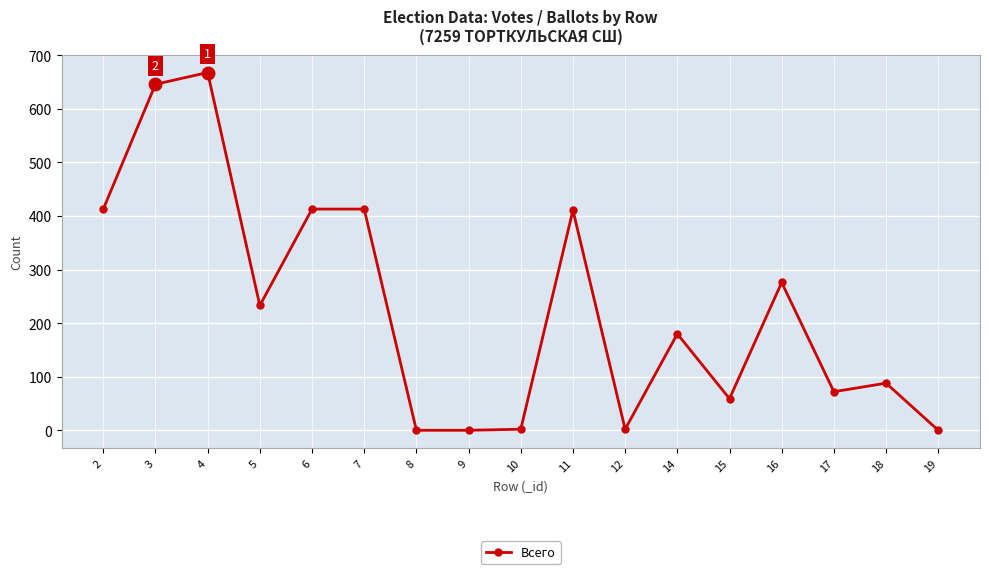

What is the value of the 13th point from the left?

59